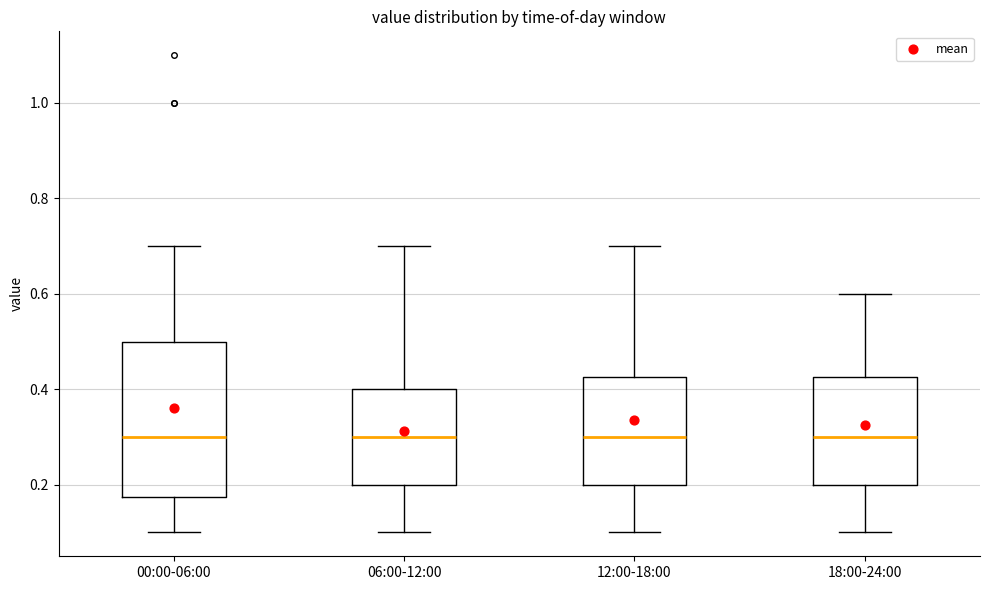

Which box is the tallest, from its lower edge to its upper edge?

00:00-06:00